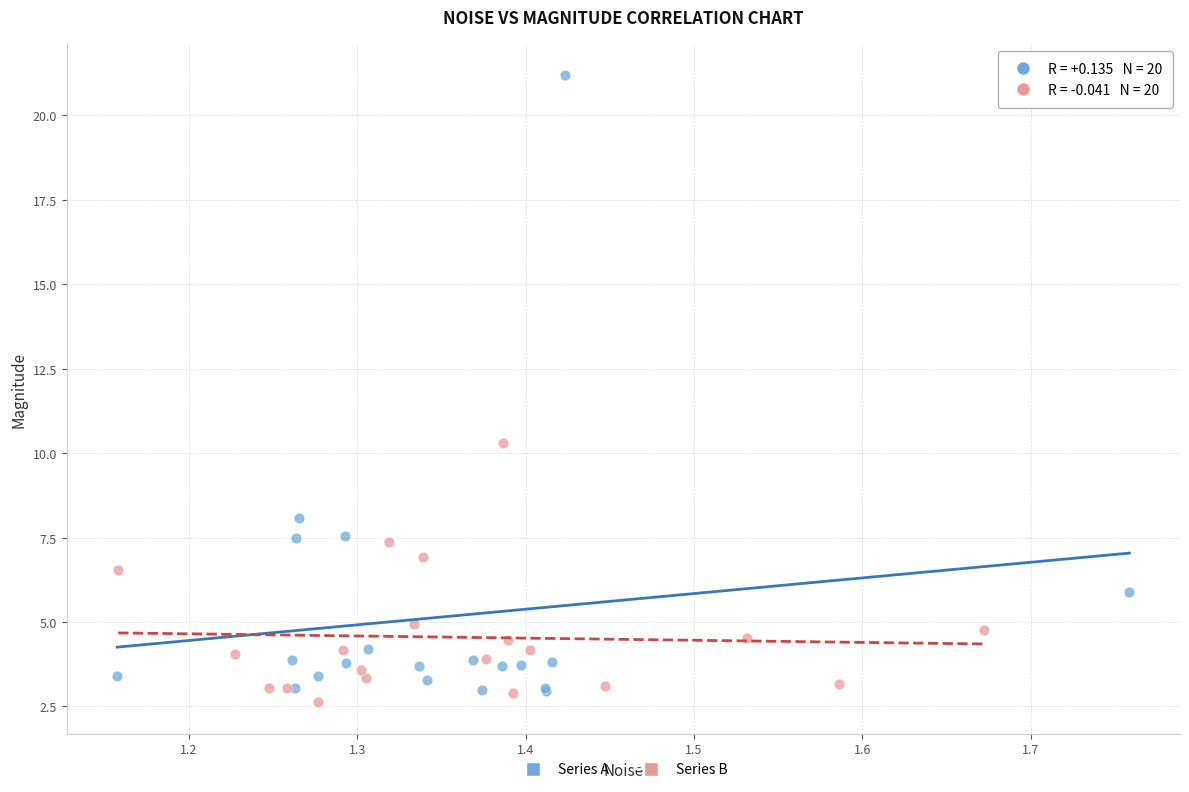

Which series has the largest Y range (max minus min)?

Series A